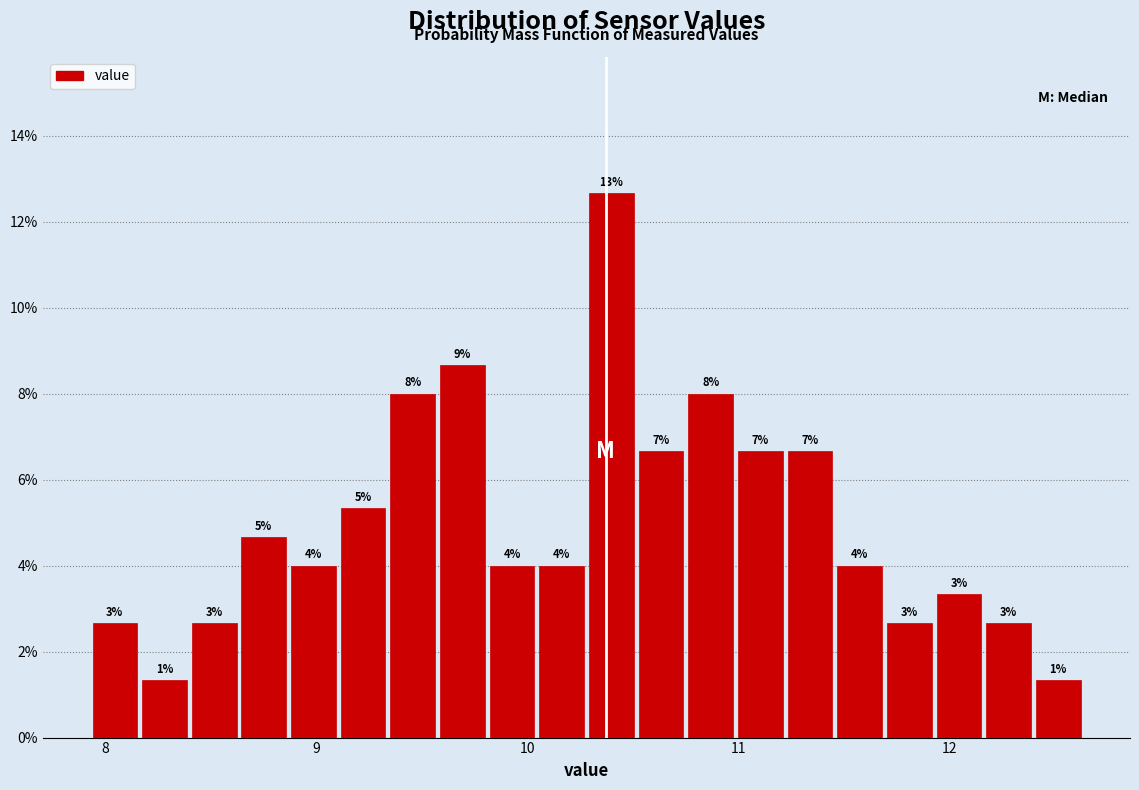

Read against the x-axis, roughly where is the centre of the tallest bar?

10.4